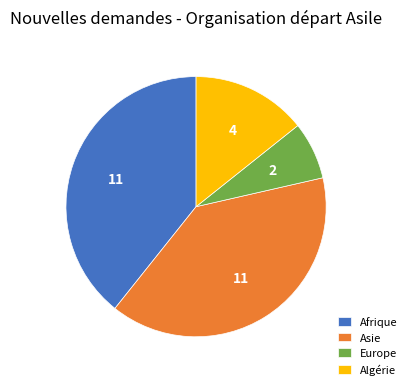

Which category has the smallest portion of the pie?

Europe